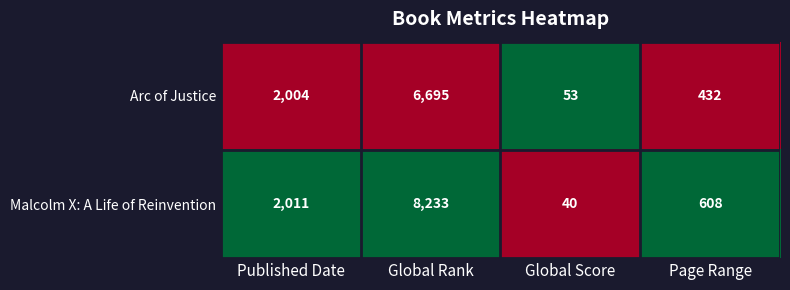

Reading left to right, list all the values displayed in this chart.

Arc of Justice: Published Date=2004	Global Rank=6695	Global Score=53	Page Range=432
Malcolm X: A Life of Reinvention: Published Date=2011	Global Rank=8233	Global Score=40	Page Range=608